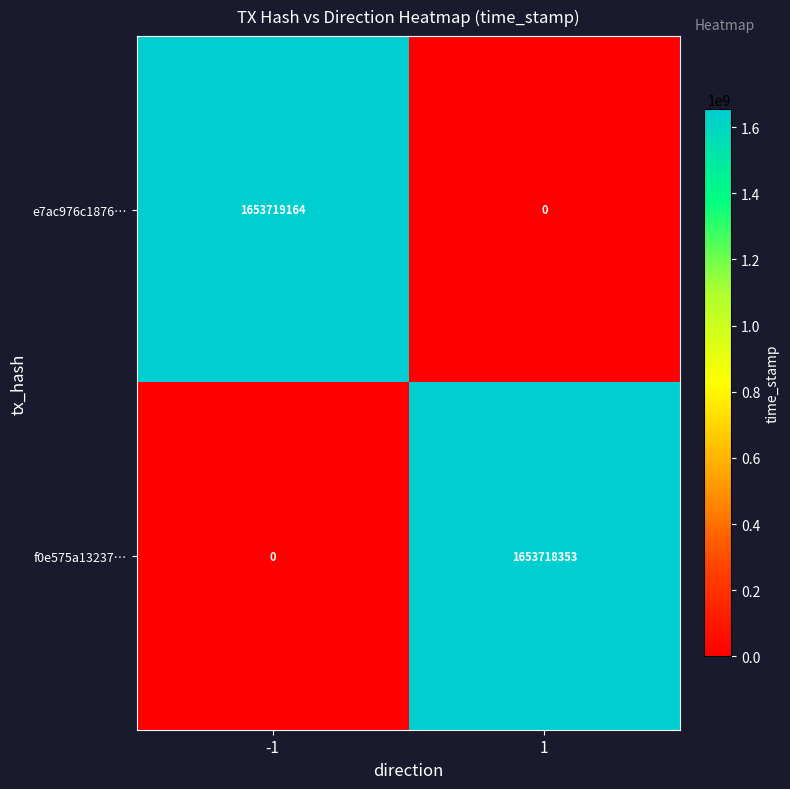

What value does the f0e575a13237… series have at 1?

1653718353